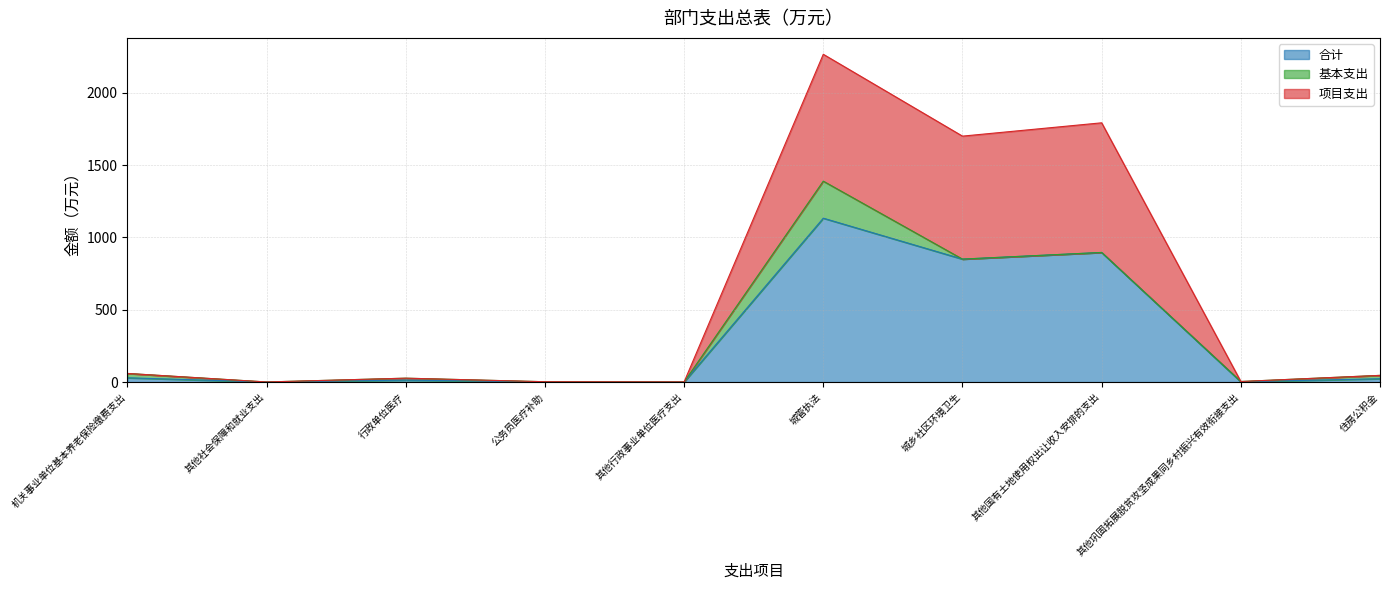

Where is 合计 nearest to the value 566?

城乡社区环境卫生